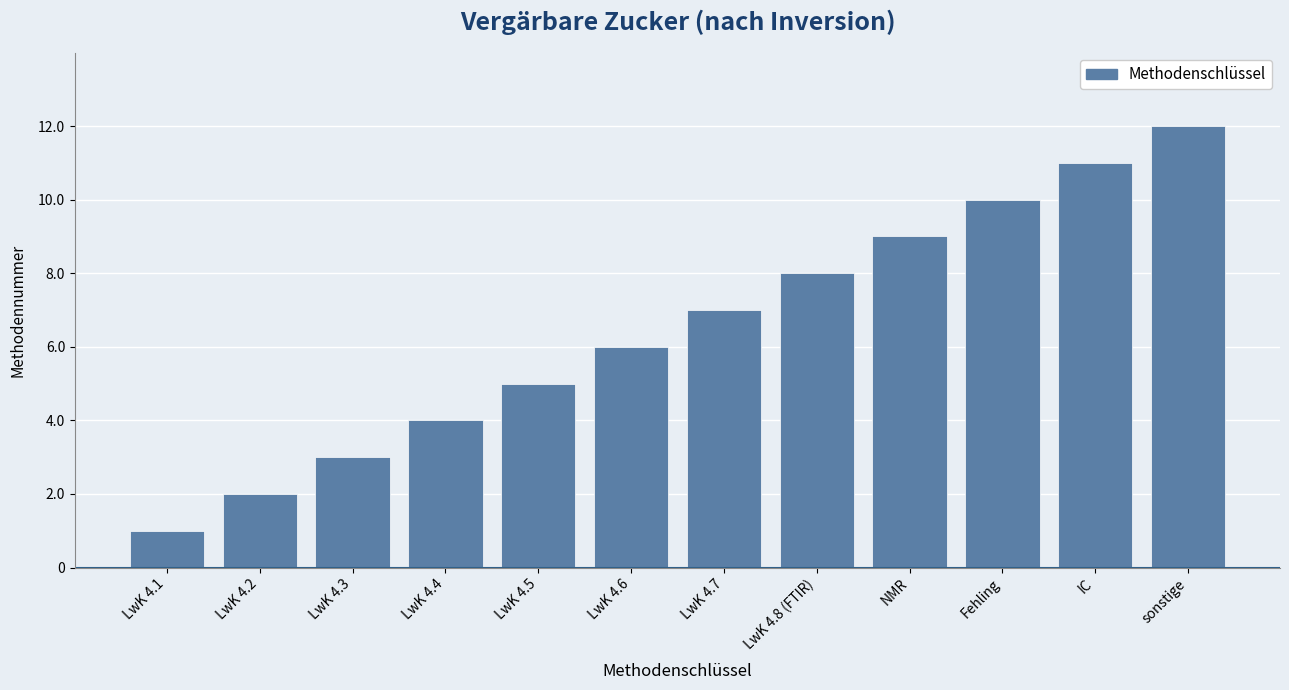

Count the number of categories in the chart.

12